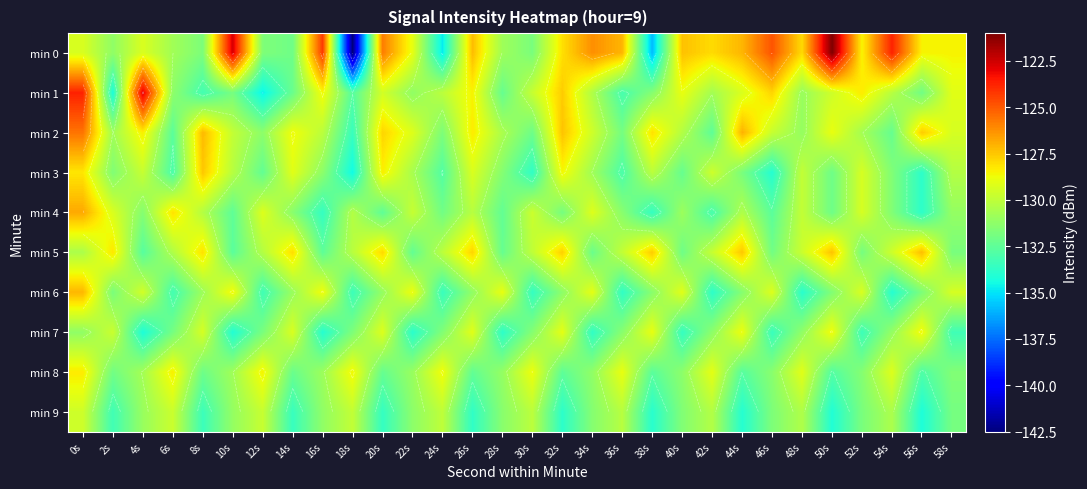

At which category is the sum across all series the highest?

0s